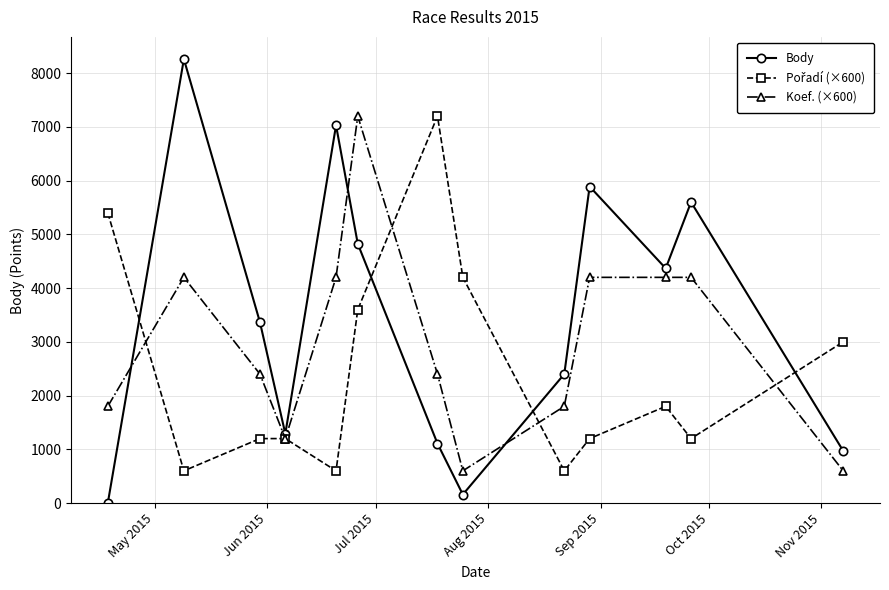

After their last crossing, which series has the higher values: Body or Koef. (×600)?

Body